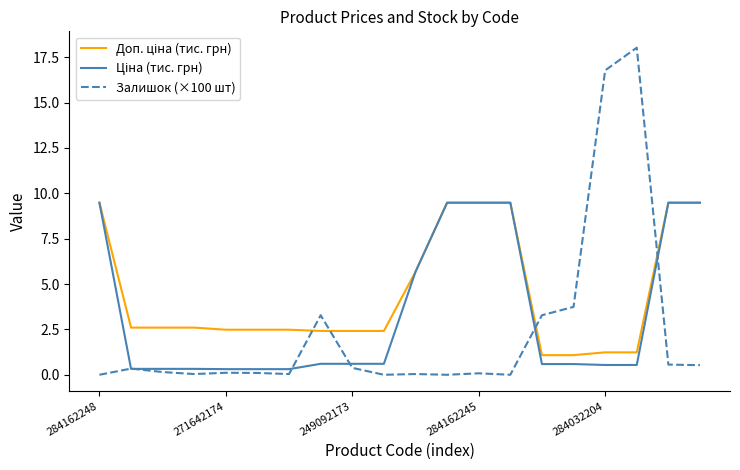

Which series has the widest spread of values?

Залишок (×100 шт)